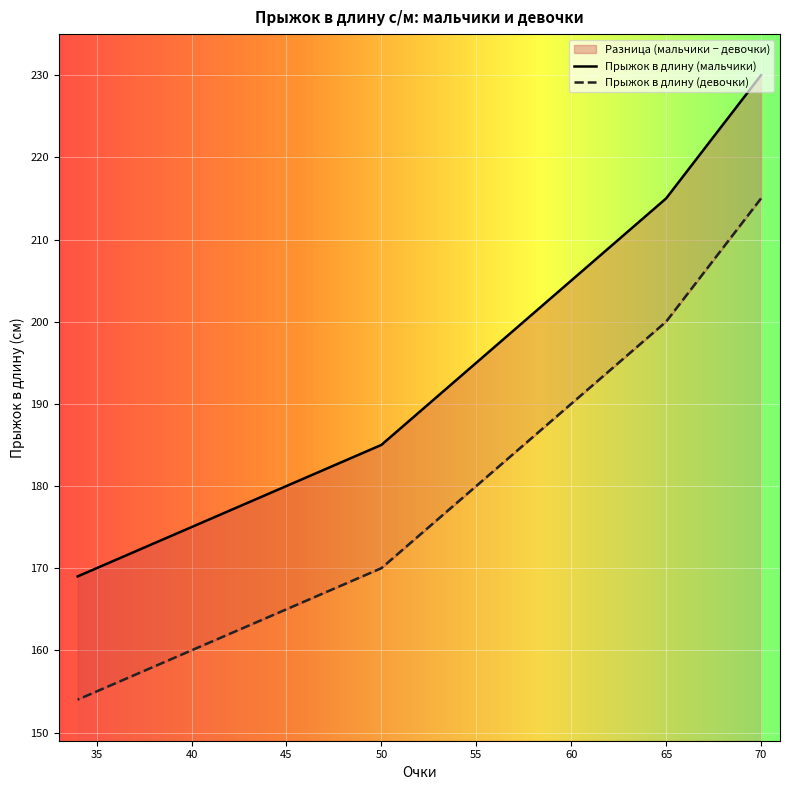

How many lines are shown in the chart?

2